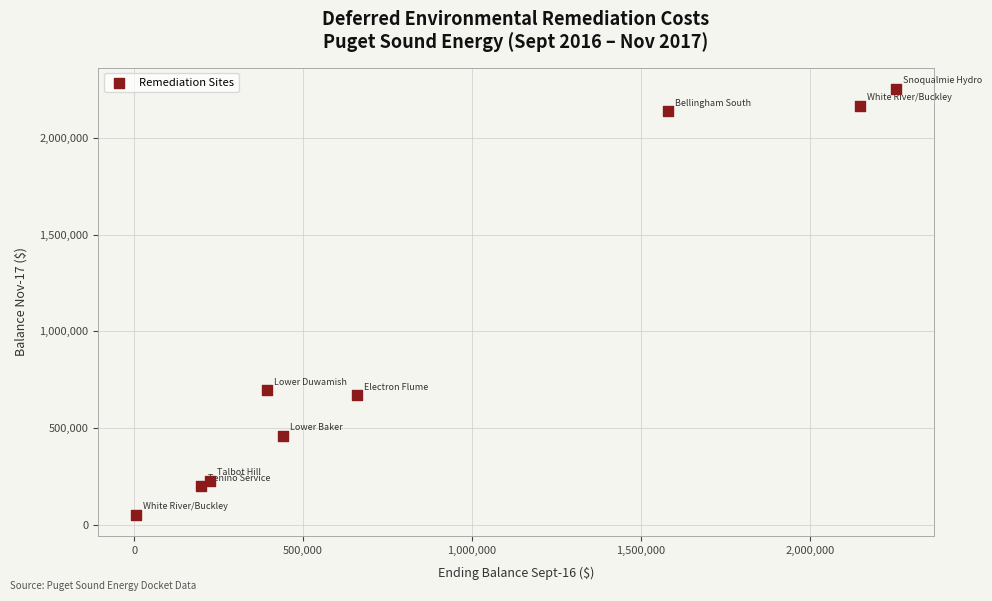

What Y value in the scatter plot is closest to 1153084?

694439.3